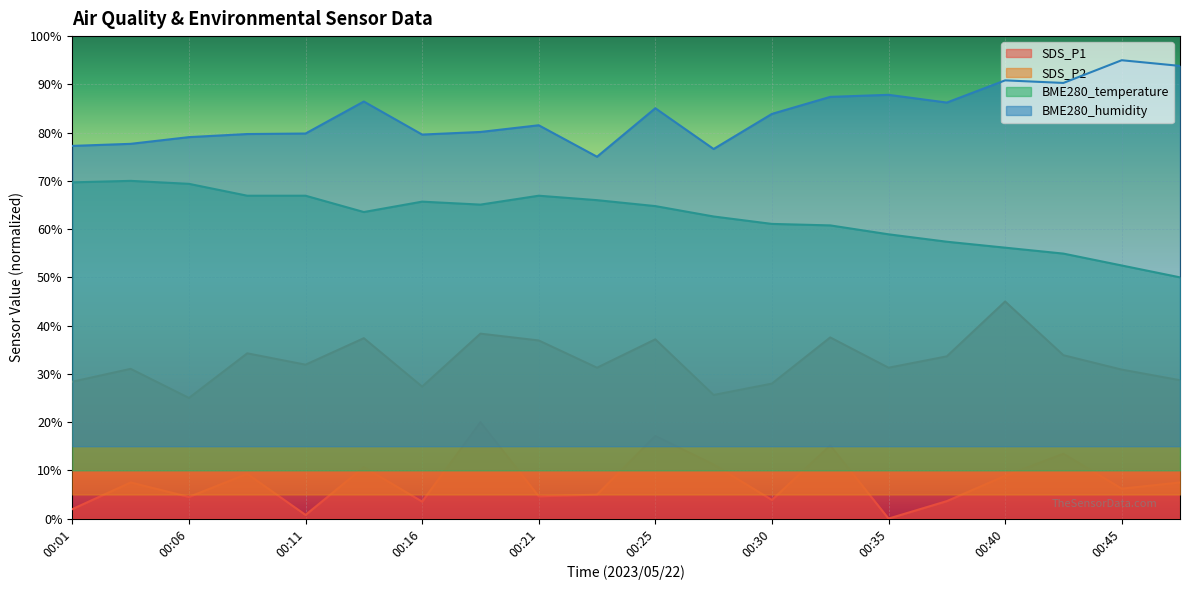

At which label does SDS_P1 first exceed 7?

00:04